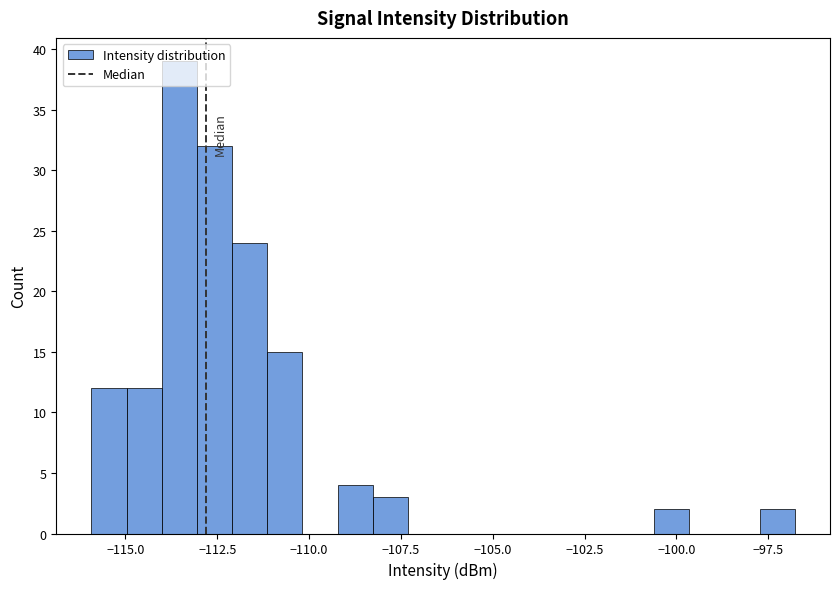

Read against the x-axis, roughly where is the centre of the tallest bar?

-113.5